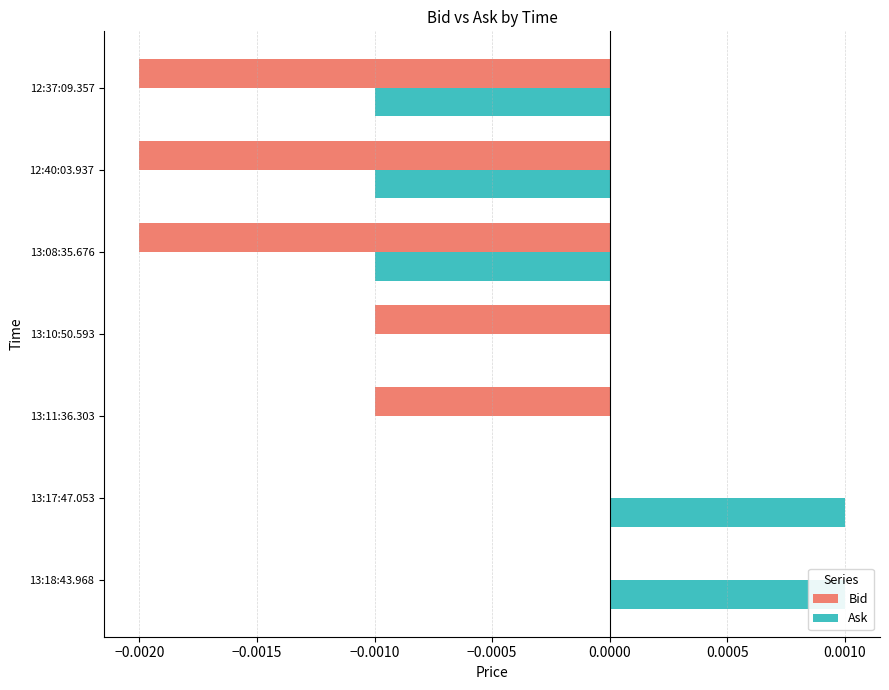

How many groups of bars are there?

7